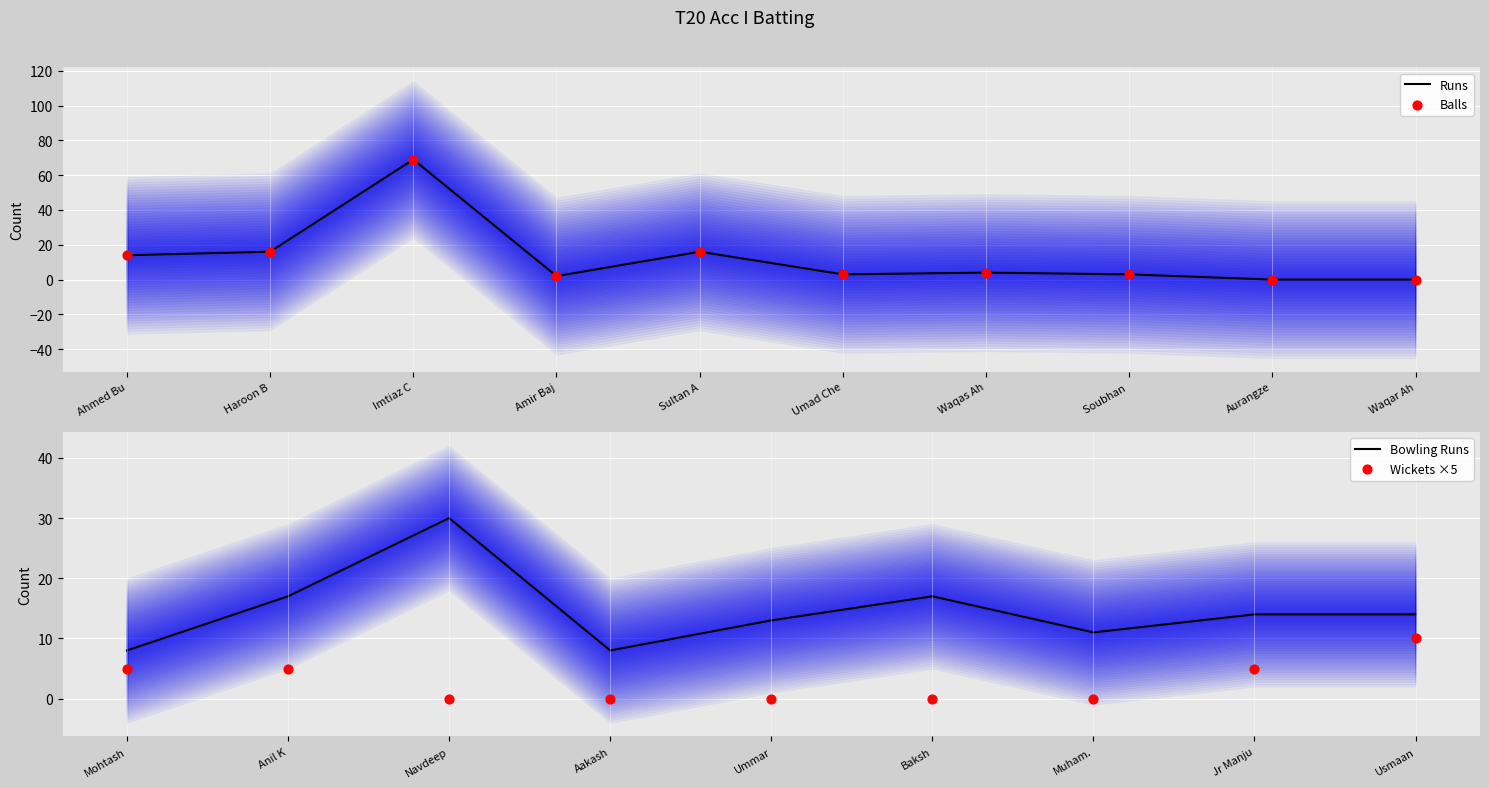

Which series reaches the minimum Y coordinate?

Runs